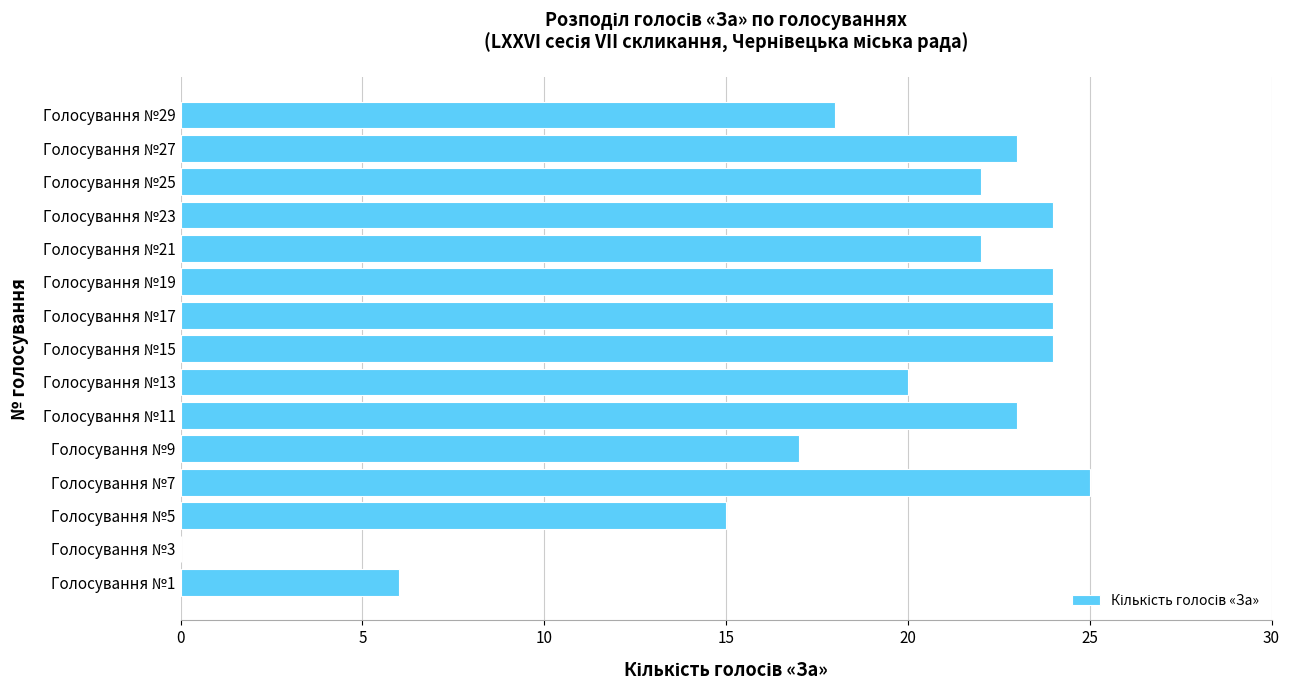

What is the sum of all values?

287